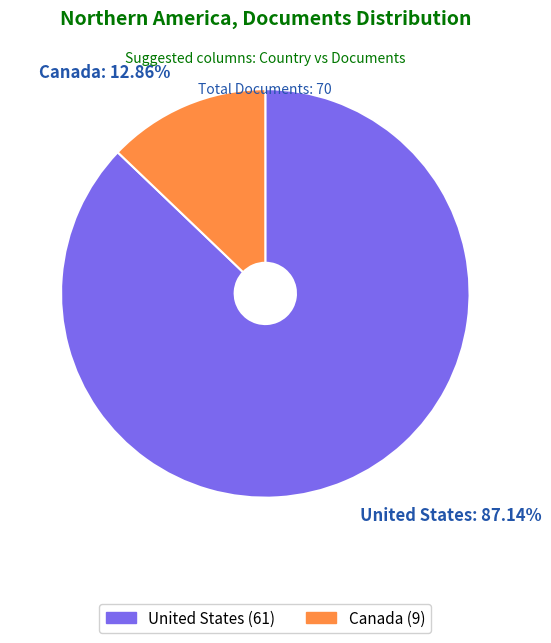

Which has a higher value, United States or Canada?

United States